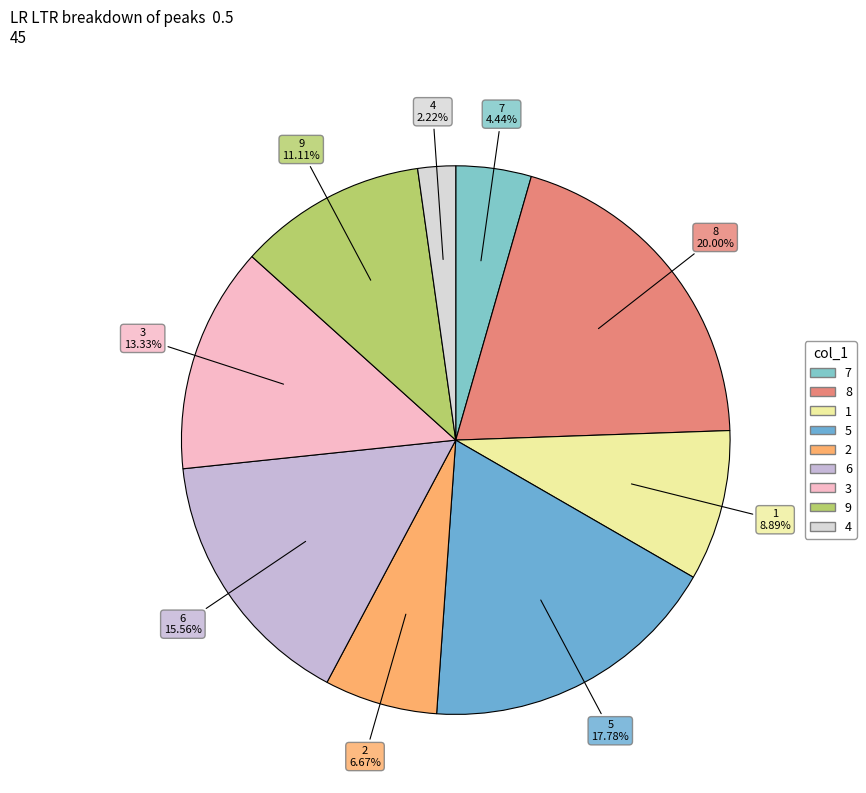

To the nearest percent, what is the combined percentage of 9 and 1?

20%